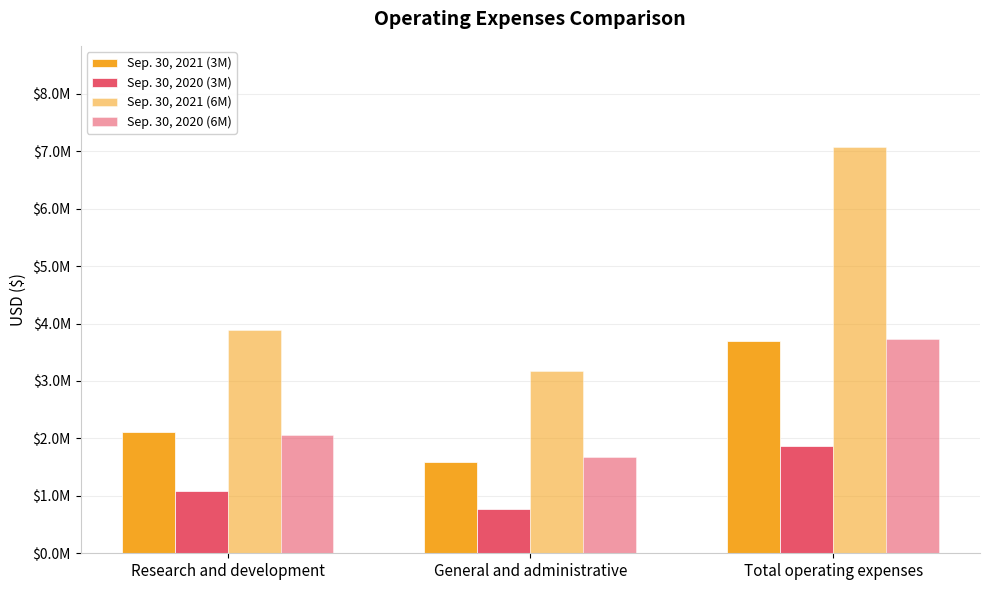

What is the label of the 2nd bar from the left?

General and administrative